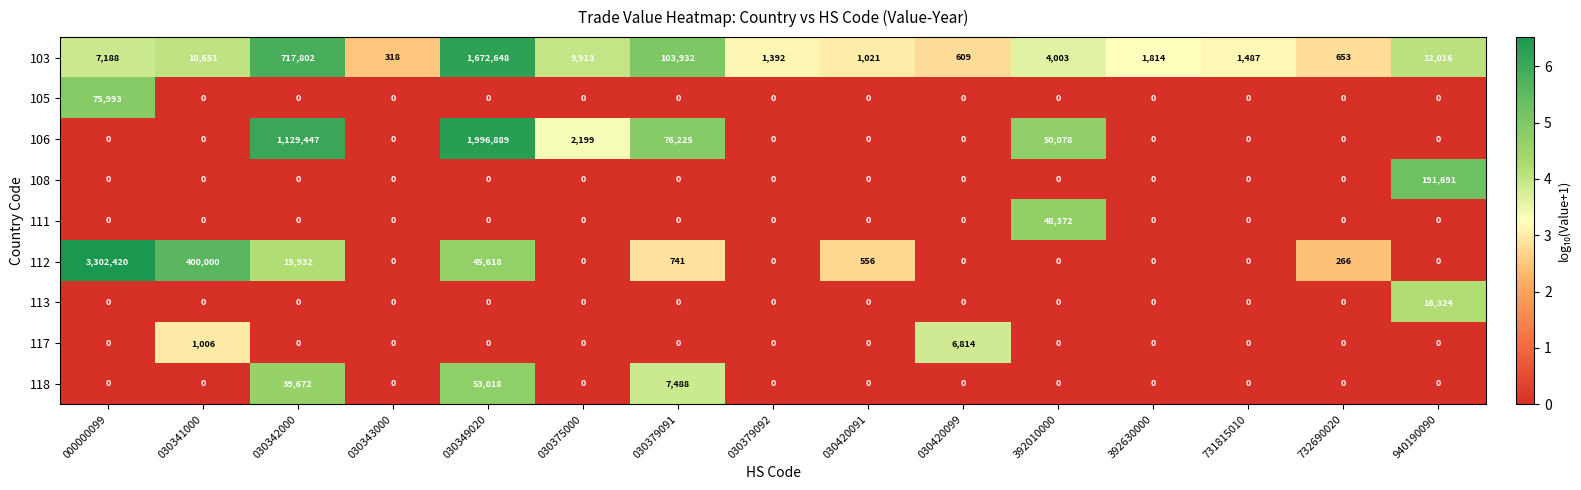

What is the maximum value shown in the chart?

3302420